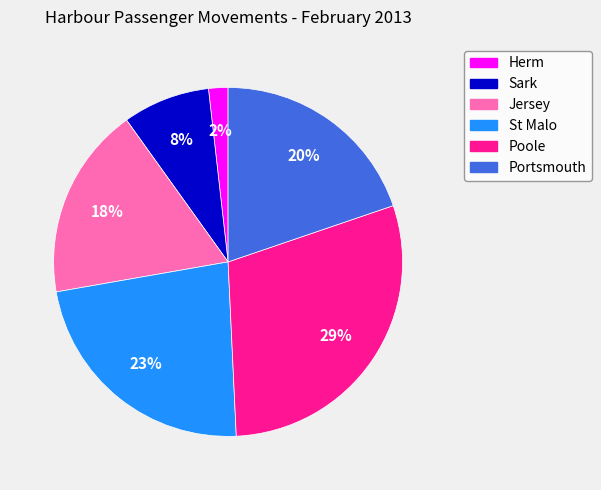

Which has a higher value, Poole or Portsmouth?

Poole